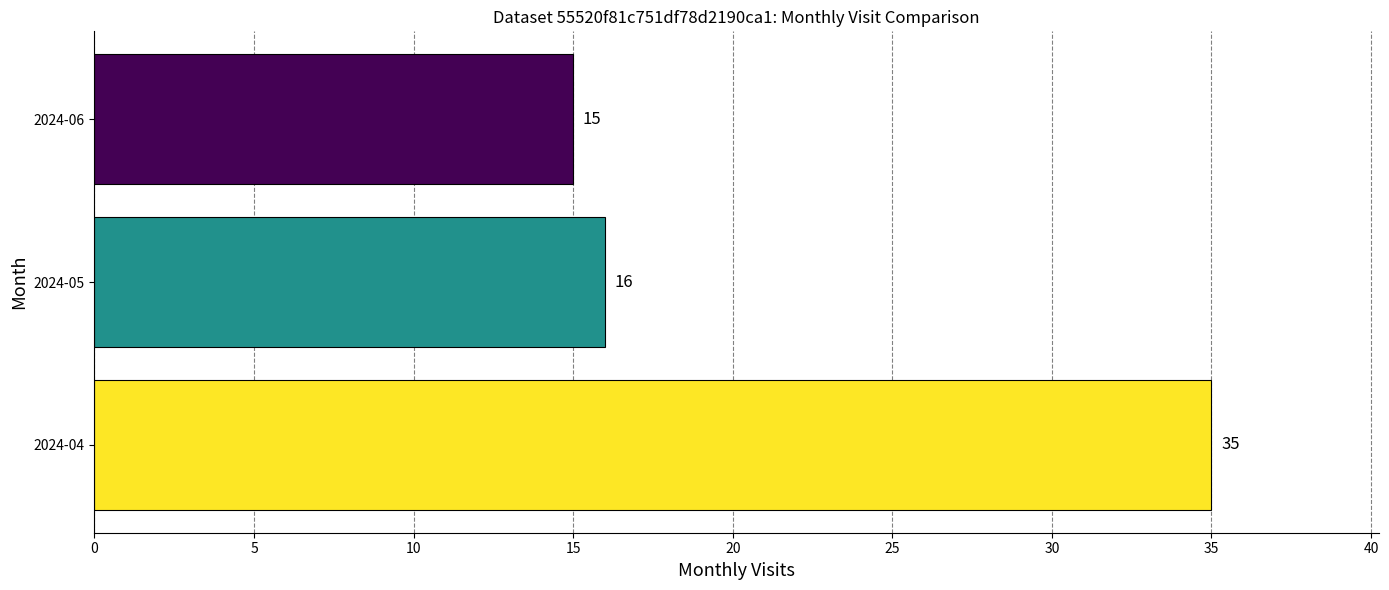

Count the number of data series in this chart.

1